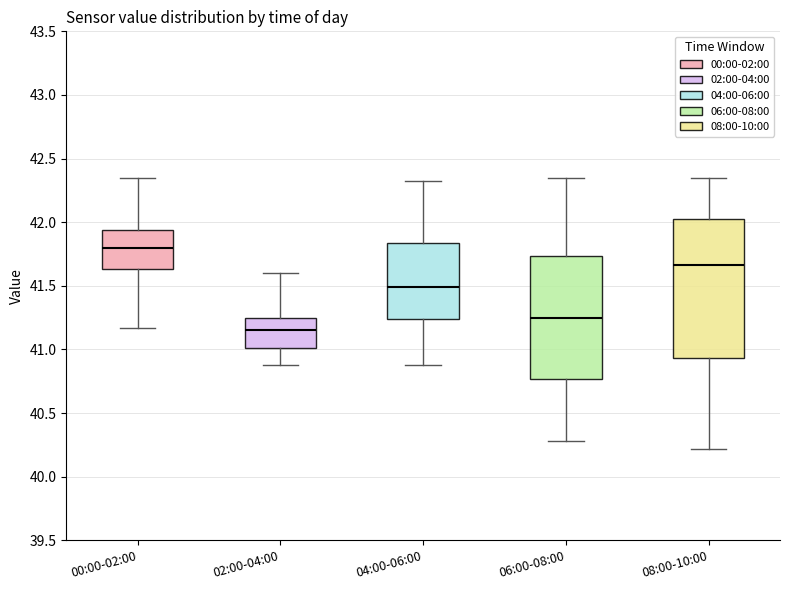

Reading left to right, read every box against the y-axis: the position of its median line, the range the box covers, and the ends of its whiskers. The values are not printed on the chart, so give them approximately, as read against the axis.

00:00-02:00: median 41.80, box 41.65 to 41.95, whiskers 41.15 to 42.35
02:00-04:00: median 41.15, box 41.00 to 41.25, whiskers 40.90 to 41.60
04:00-06:00: median 41.50, box 41.25 to 41.85, whiskers 40.90 to 42.30
06:00-08:00: median 41.25, box 40.75 to 41.75, whiskers 40.30 to 42.35
08:00-10:00: median 41.65, box 40.95 to 42.05, whiskers 40.20 to 42.35